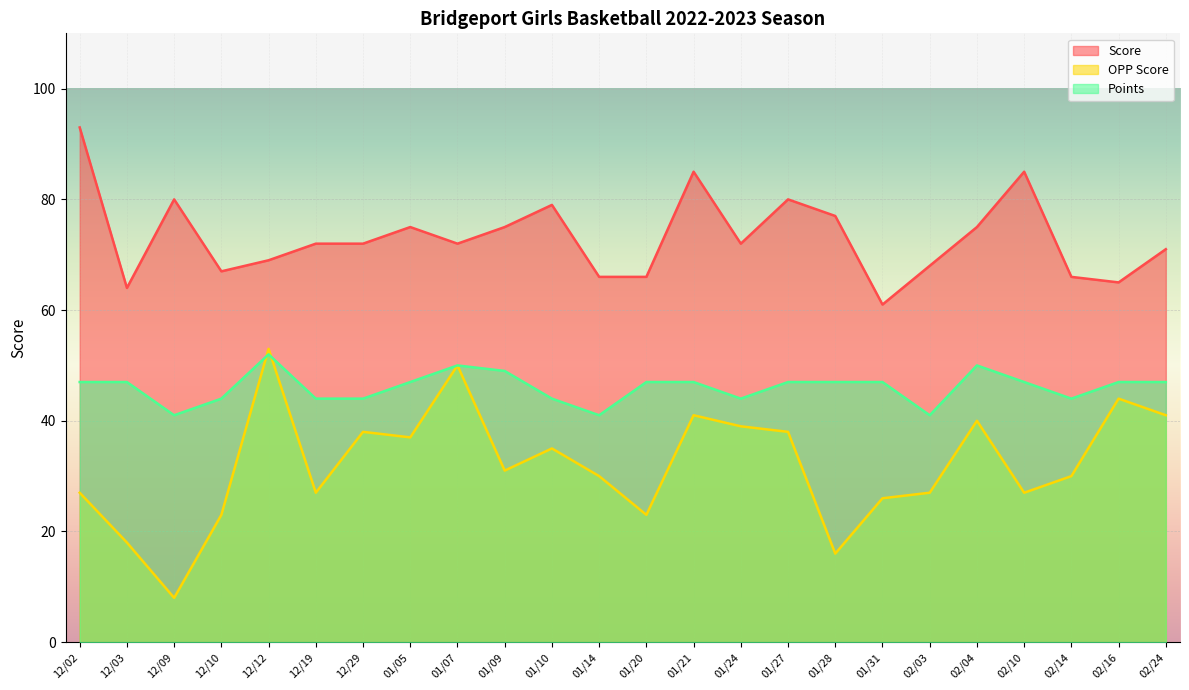

Is the value of Points at 01/20 greater than the value of OPP Score at 12/10?

Yes